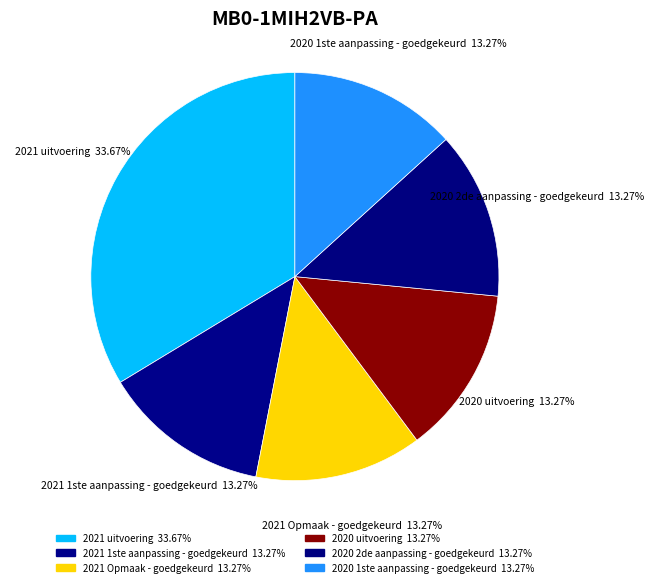

Is 2021 uitvoering the majority of the pie?

No